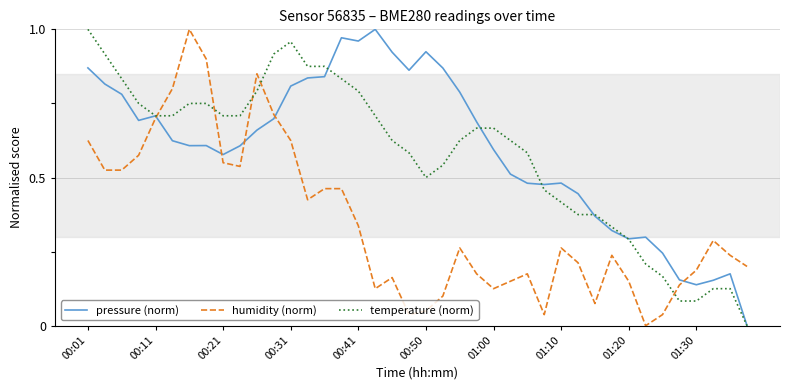

How many lines are shown in the chart?

3